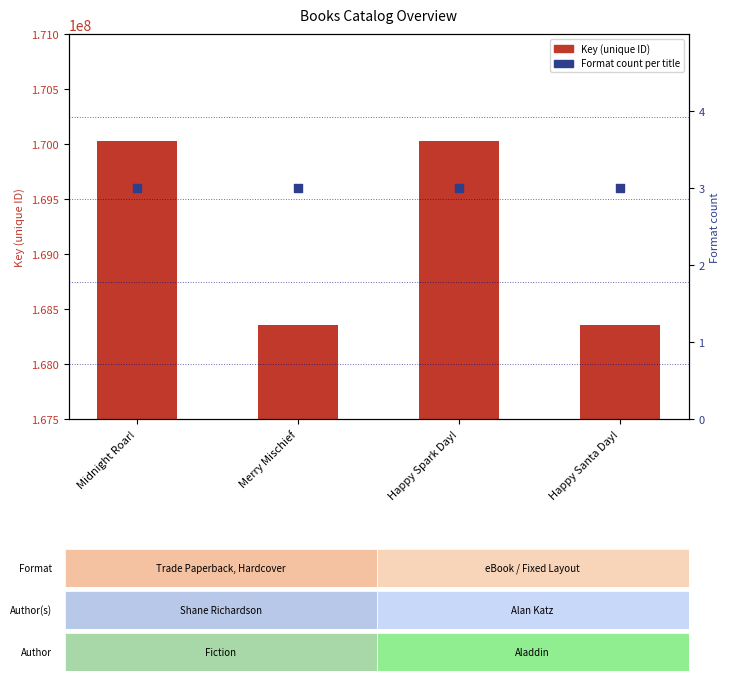

What is the total value across all series at Happy Santa Day!?

168354608